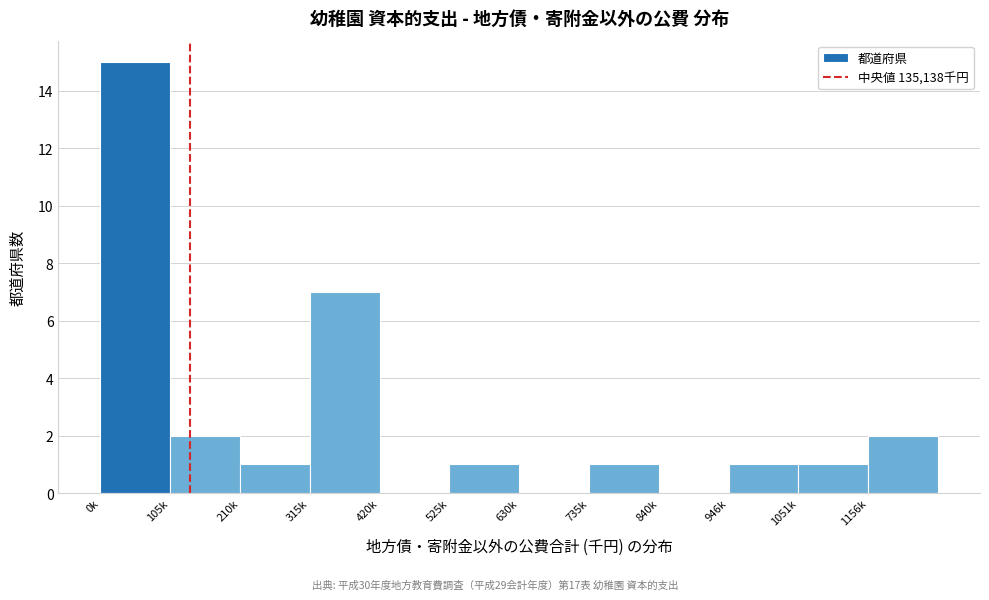

Reading right to left, transcribe all the data shown in this chart.

1156k=2	1051k=1	946k=1	840k=0	735k=1	630k=0	525k=1	420k=0	315k=7	210k=1	105k=2	0k=15